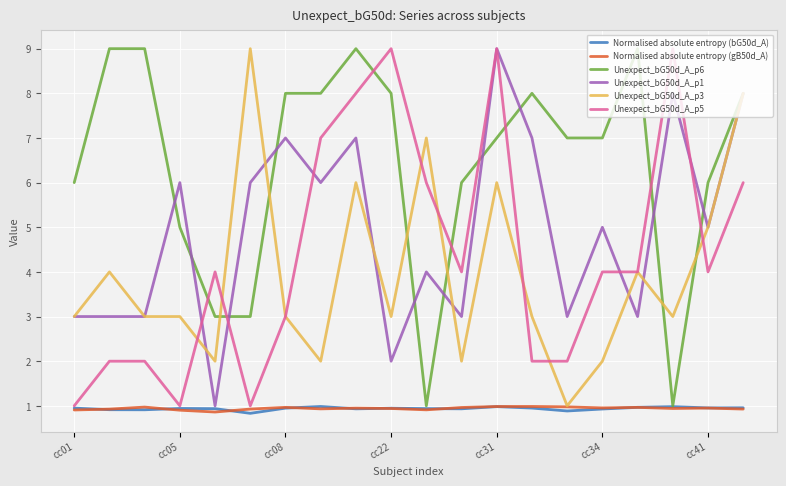

What is the minimum value shown in the chart?

0.8